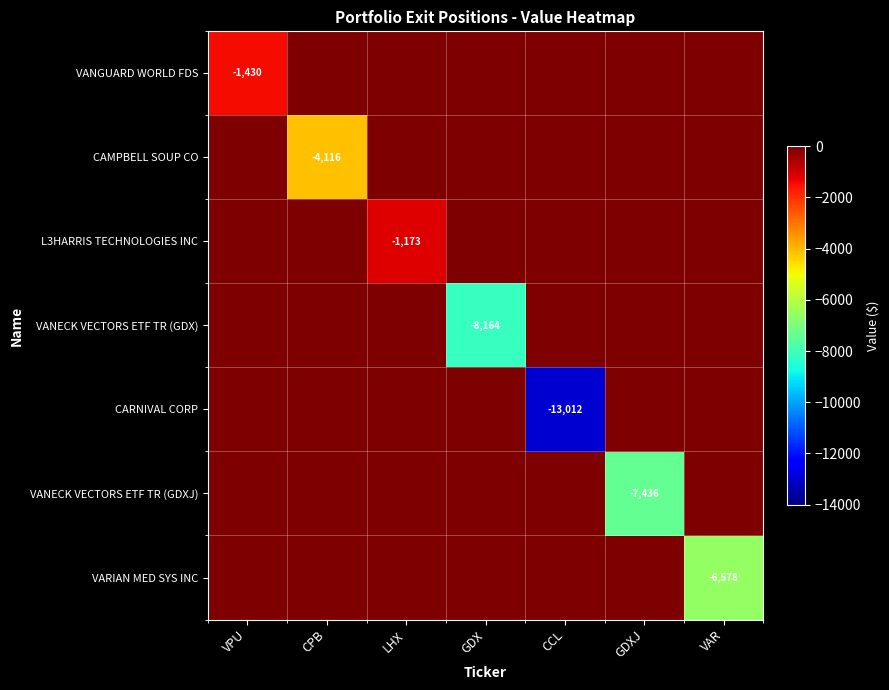

Between GDXJ and CPB, which is larger?

GDXJ